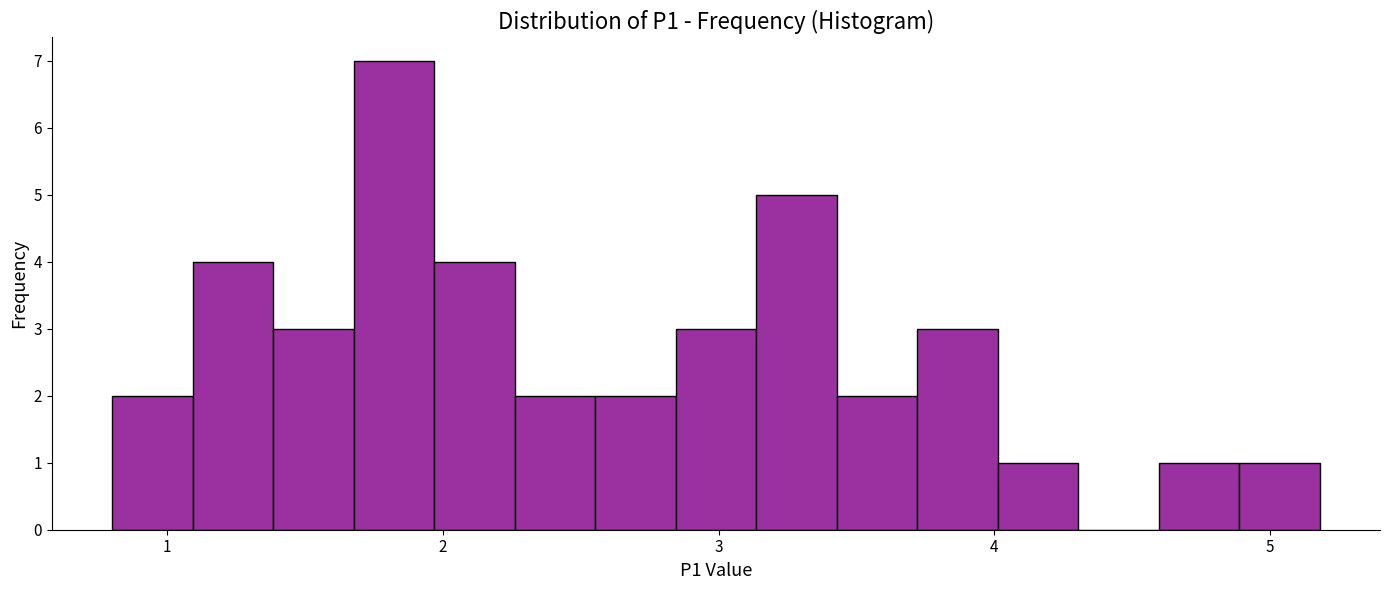

Around what value on the x-axis is the tallest bar? Give the approximate position of its centre, as read against the axis.

1.8